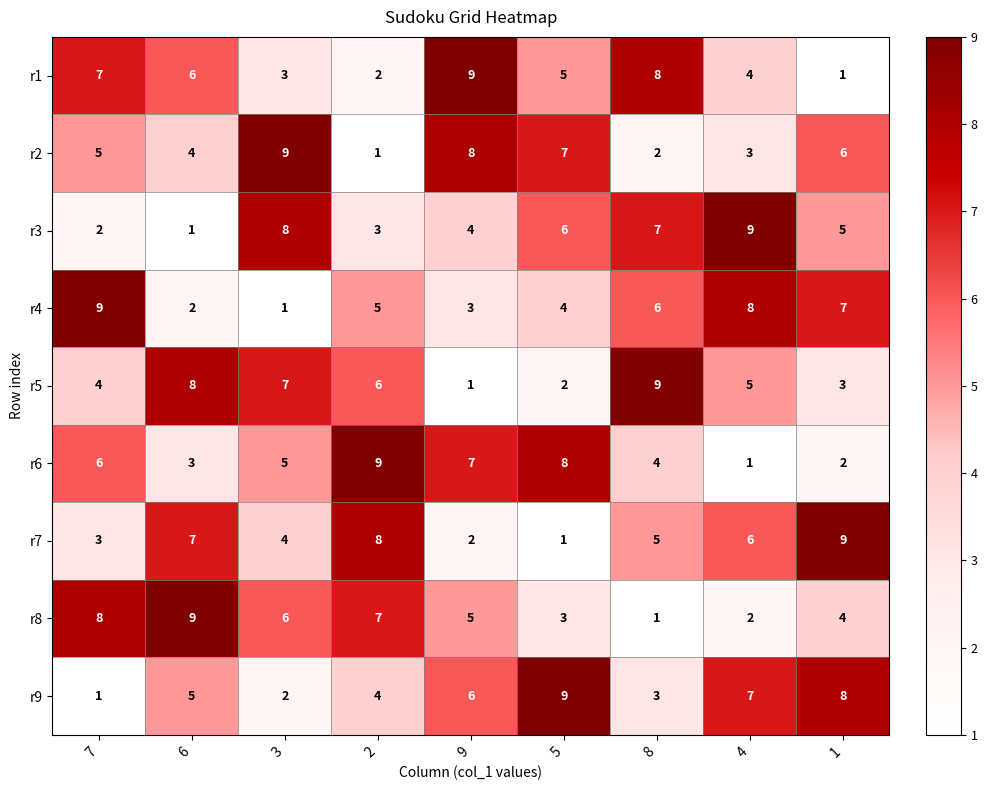

Where is r5 nearest to the value 5?

4